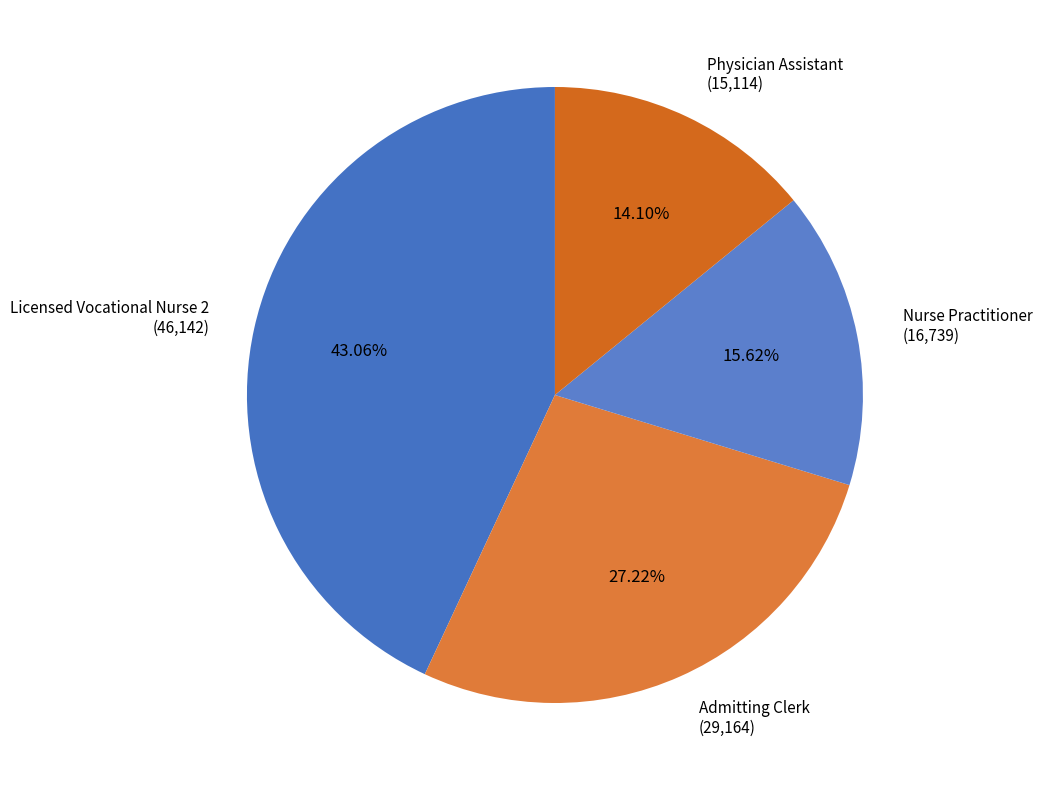

Does any single category account for the majority?

No